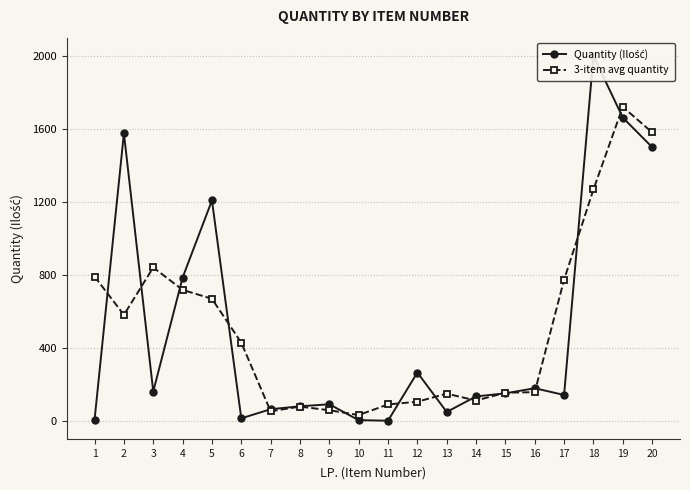

What is the sum of the 3-item avg quantity values at 9 and 10?

90.3